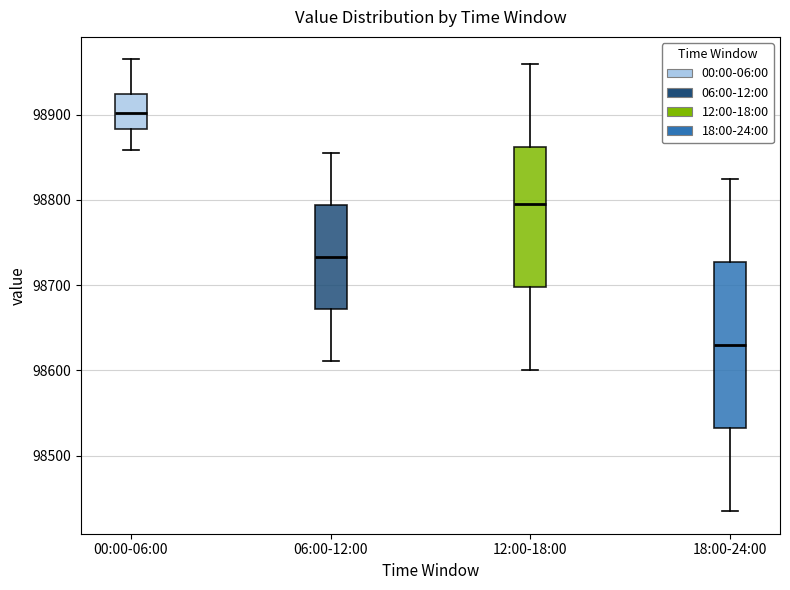

Reading left to right, read every box against the y-axis: the position of its median line, the range the box covers, and the ends of its whiskers. The values are not printed on the chart, so give them approximately, as read against the axis.

00:00-06:00: median 98900, box 98880 to 98920, whiskers 98860 to 98960
06:00-12:00: median 98730, box 98670 to 98790, whiskers 98610 to 98860
12:00-18:00: median 98800, box 98700 to 98860, whiskers 98600 to 98960
18:00-24:00: median 98630, box 98530 to 98730, whiskers 98440 to 98830